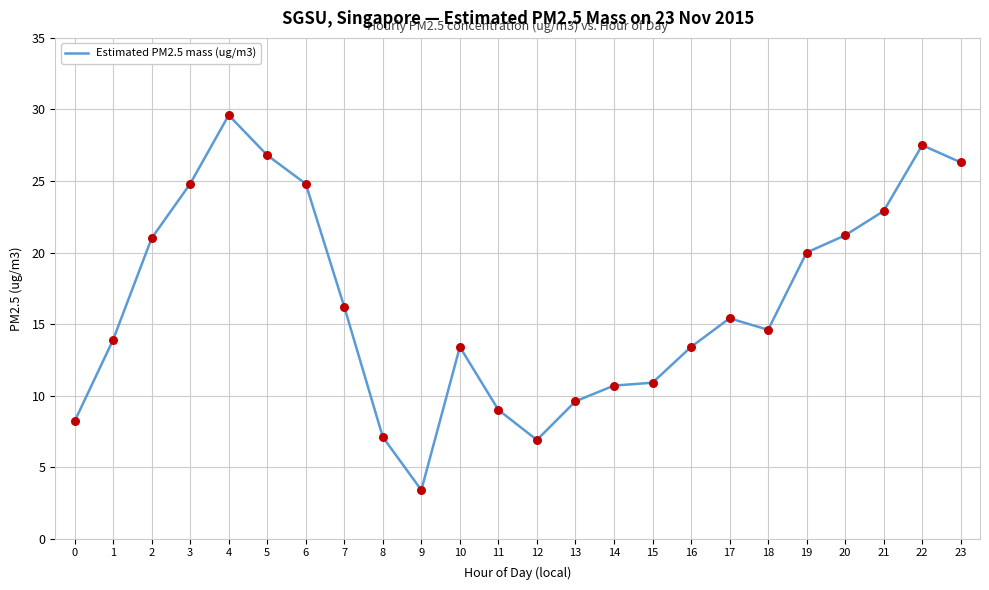

What is the change in value from 2 to 13?

-11.4